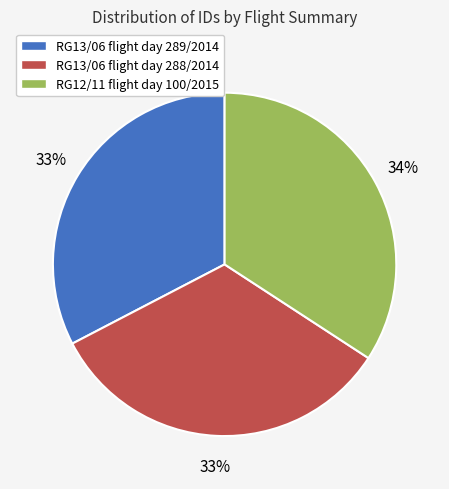

The RG13/06 flight day 288/2014 slice represents 33% of the pie. True or false?

True